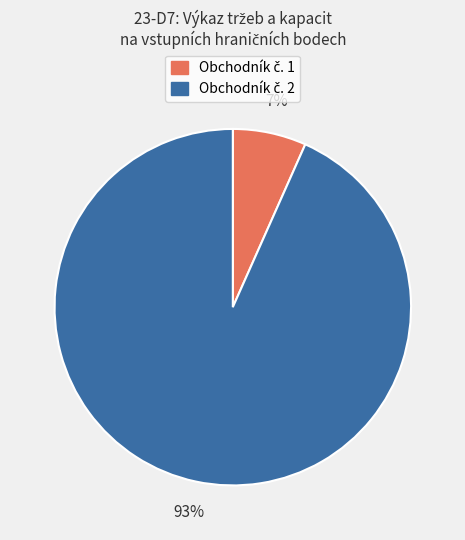

Is there a majority slice in this chart?

Yes